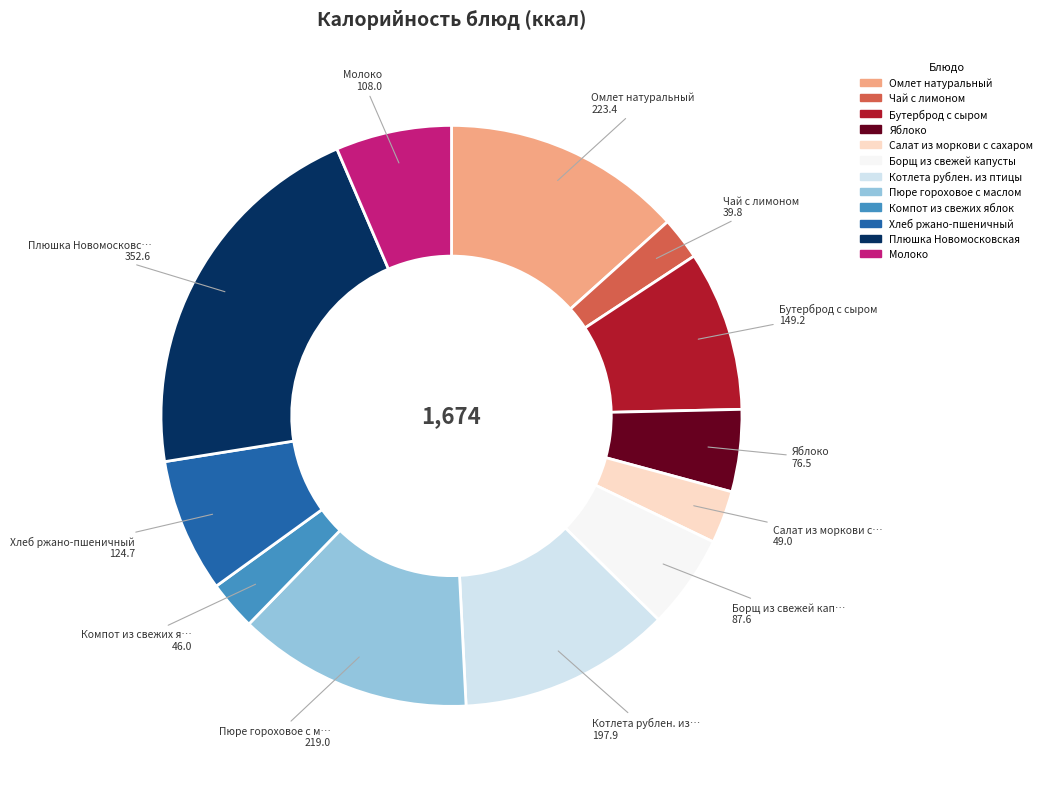

Is Хлеб ржано-пшеничный the majority of the pie?

No